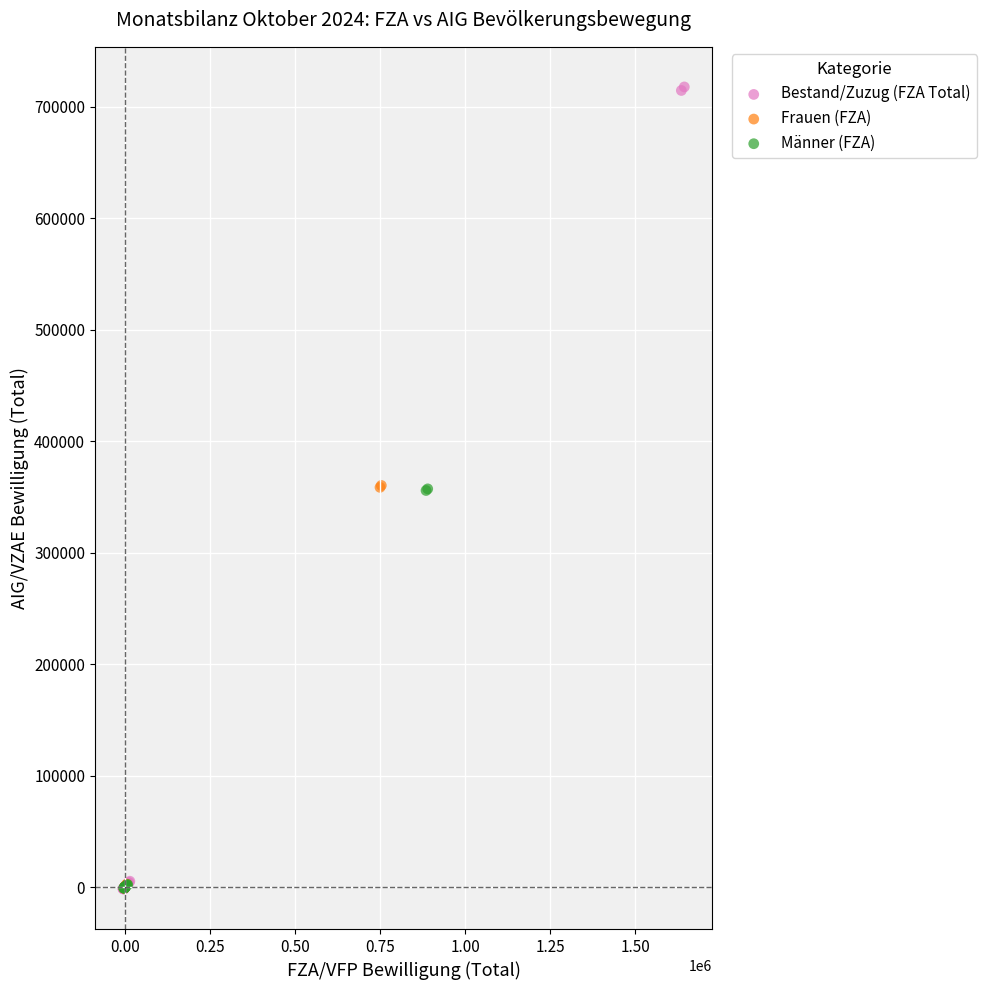

Which series has the widest spread of Y values?

Bestand/Zuzug (FZA Total)